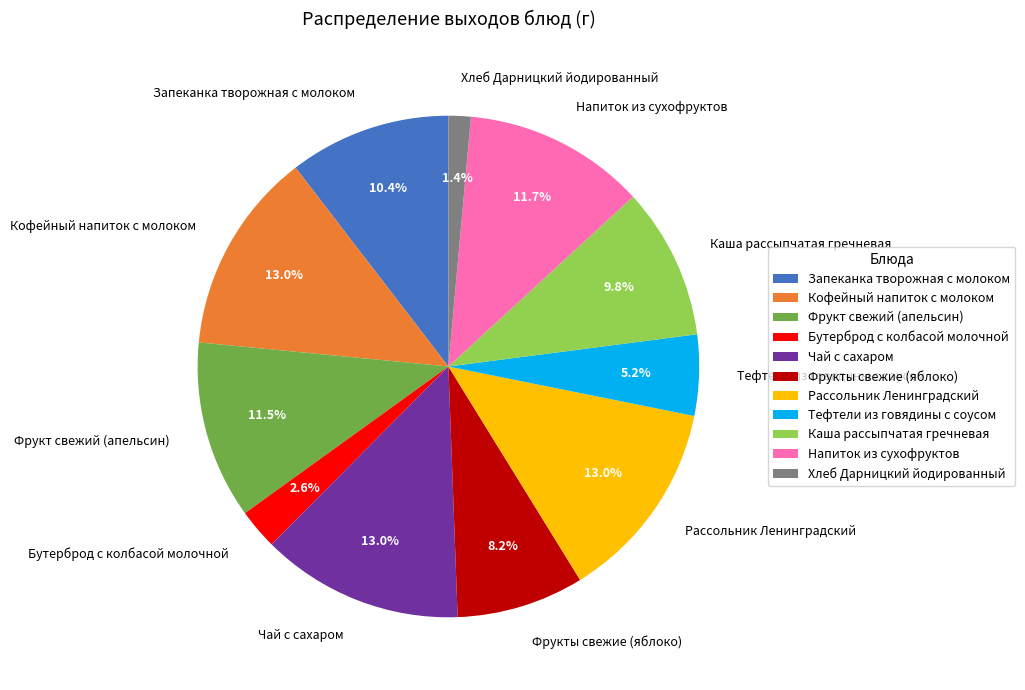

Which slice is the smallest?

Хлеб Дарницкий йодированный